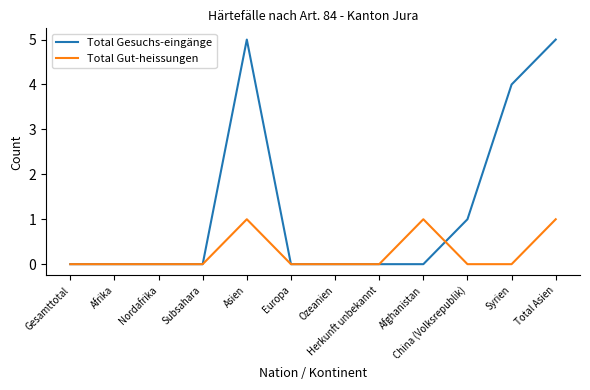

True or false: Total Gesuchs-eingänge has more than 0 points higher than both neighbors.

True